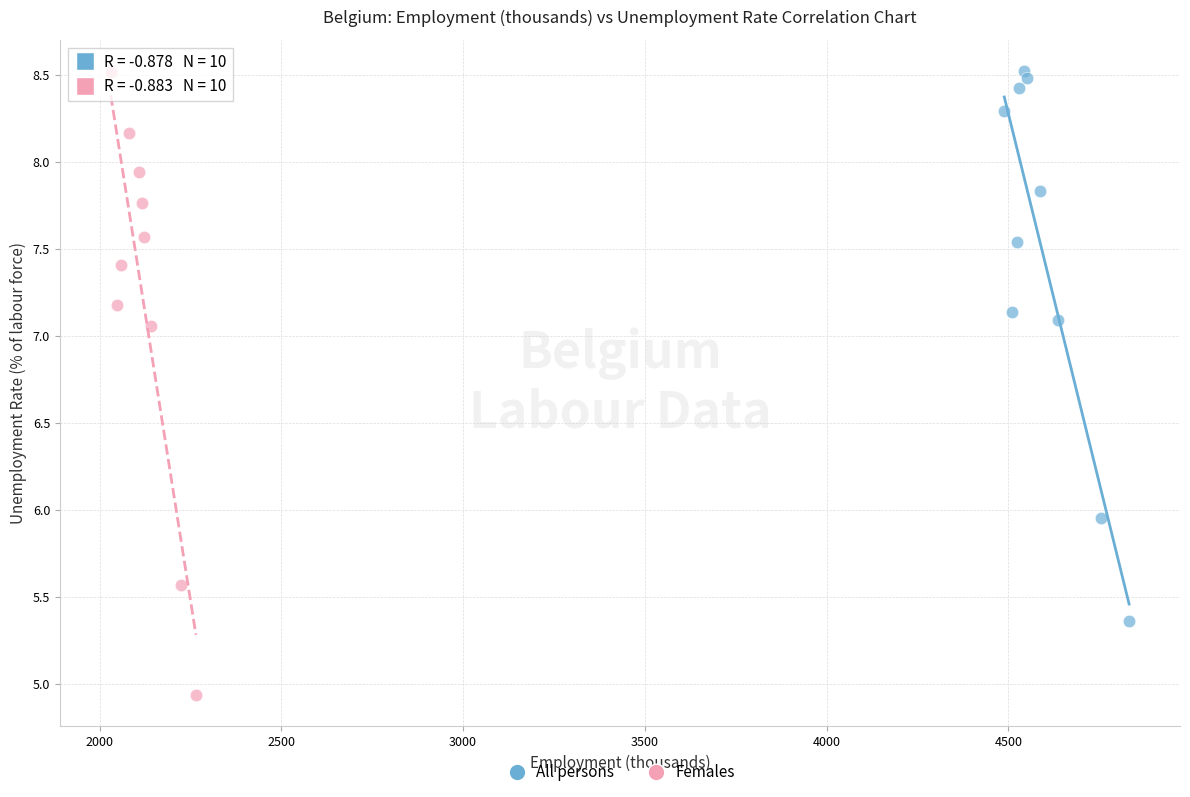

Which series has the largest Y range (max minus min)?

Females